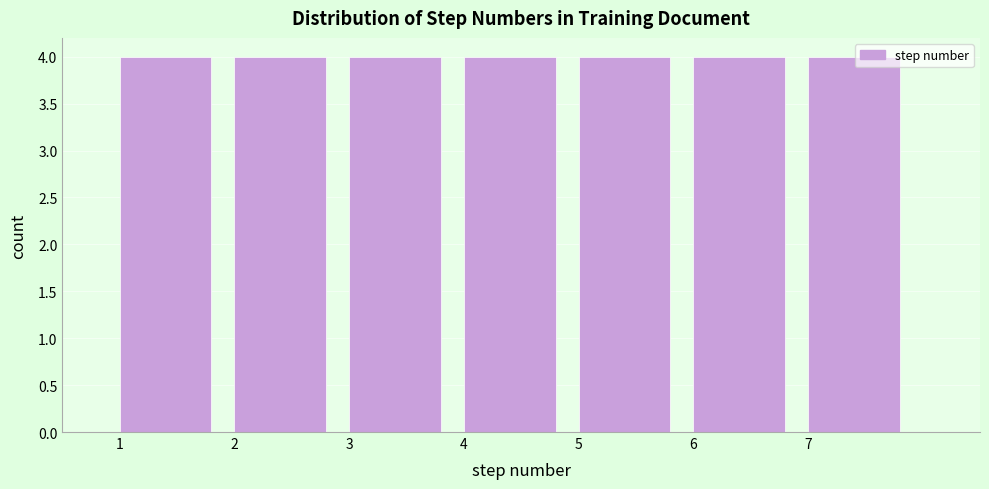

Reading left to right, transcribe this chart: for each bar, give the range it covers on the x-axis and its height. The values are not printed on the chart, so give them approximately, as read against the axis.

1 to 2: 4
2 to 3: 4
3 to 4: 4
4 to 5: 4
5 to 6: 4
6 to 7: 4
7 to 8: 4